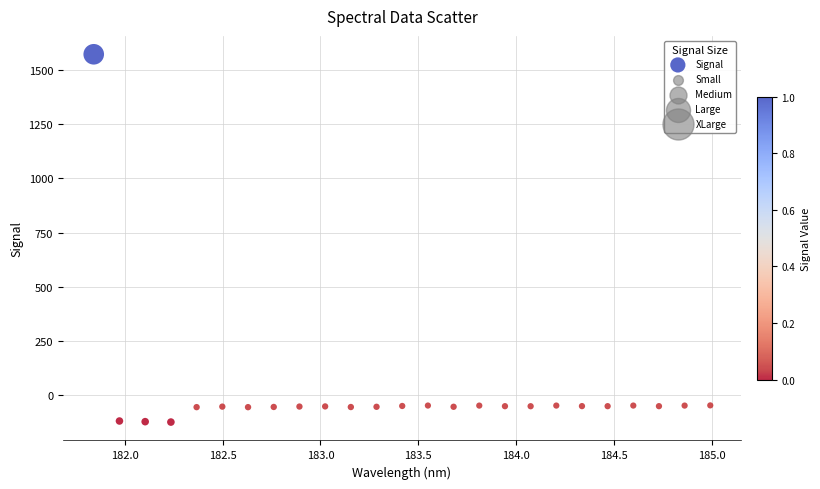

What is the range of Y values (max minus min)?

1696.8